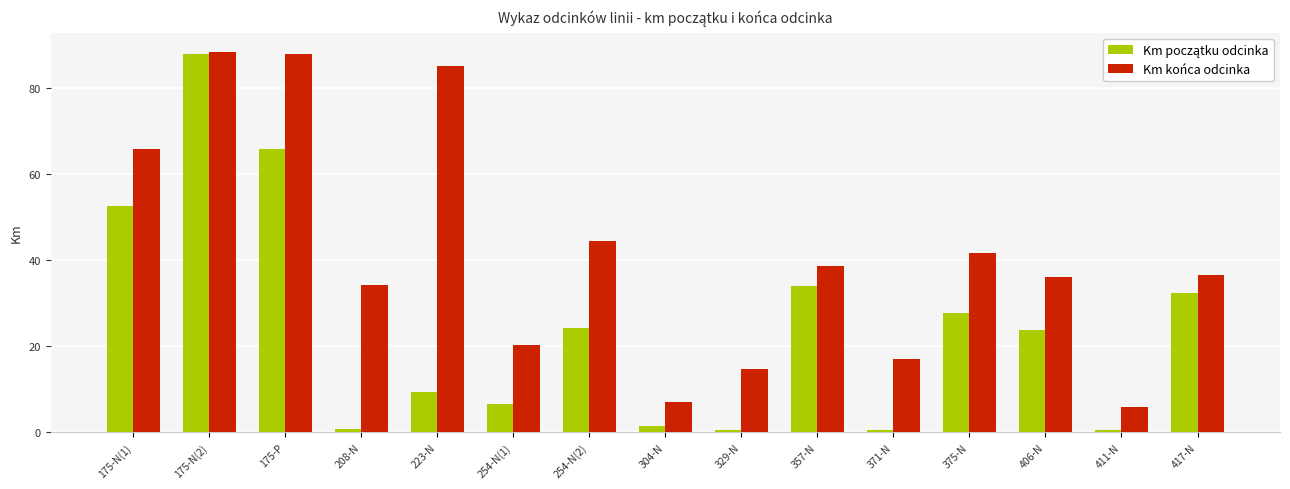

Is it true that Km końca odcinka equals 85.1 at 223-N?

True